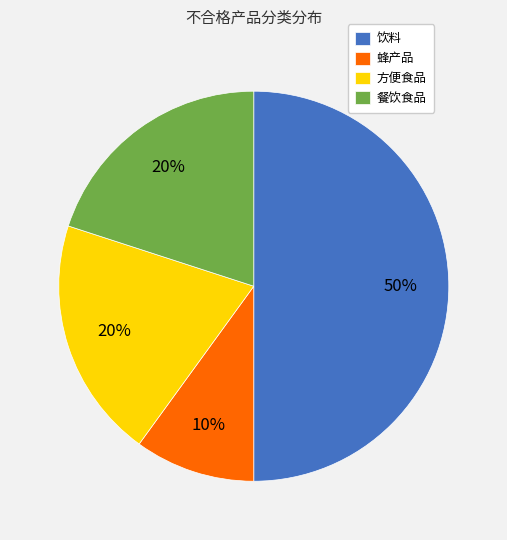

Approximately how many times larger is the value at 餐饮食品 compared to 蜂产品?

2.0